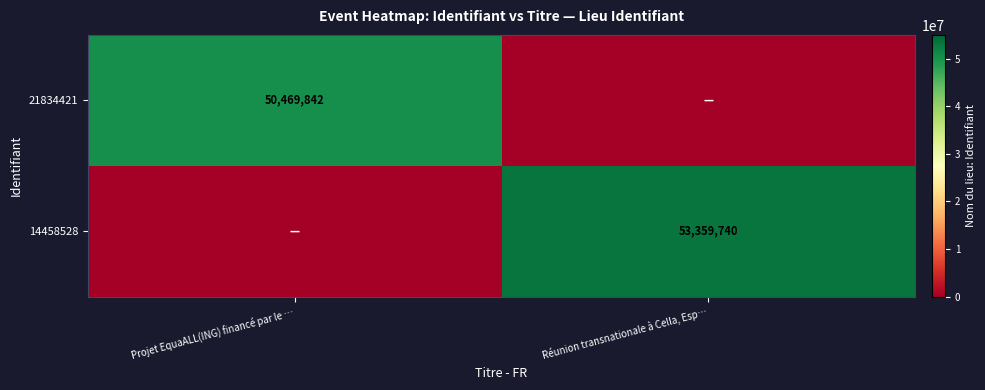

The 21834421 series shows 50469842 at Projet EquaALL(ING) financé par le …. True or false?

True